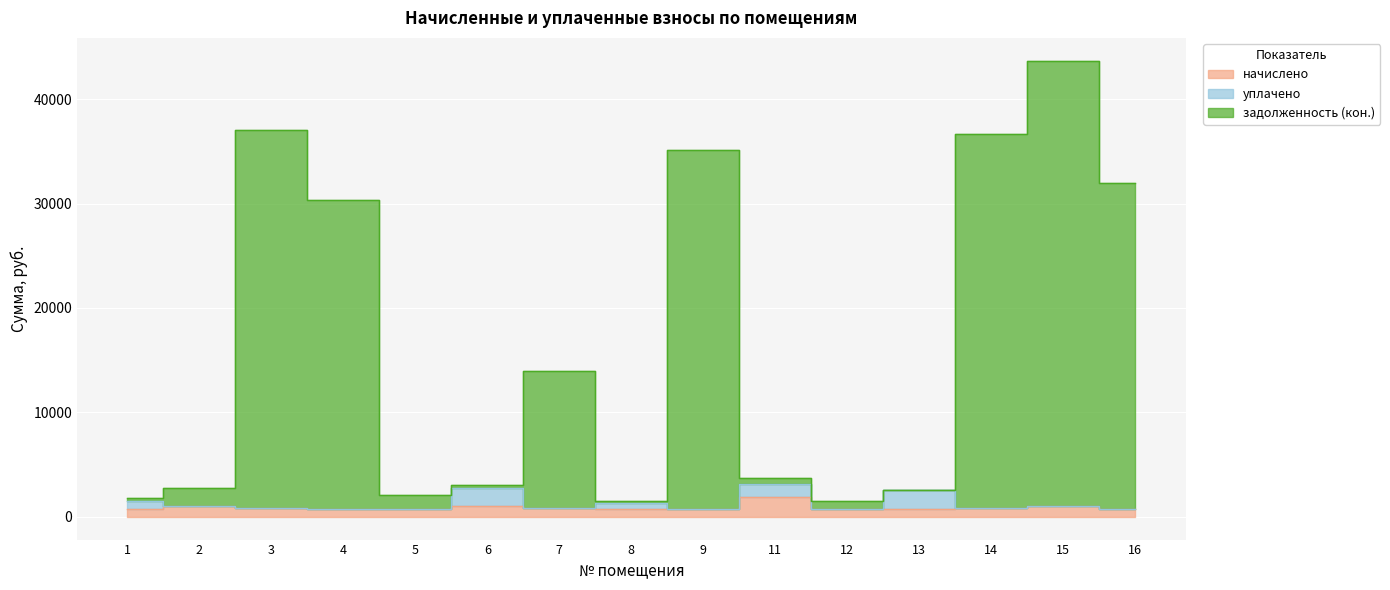

Does the chart display data point markers on the line(s)?

No